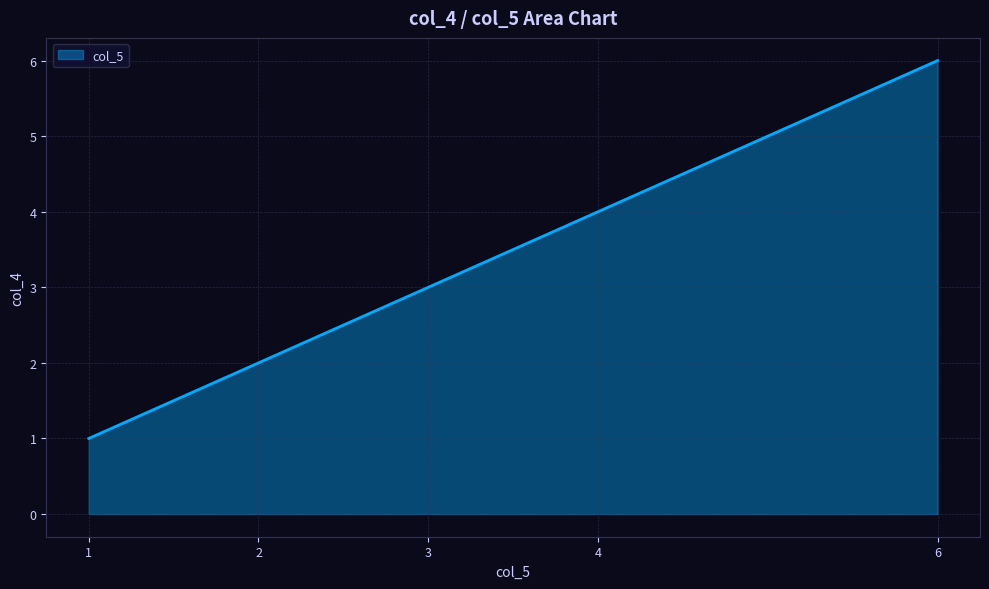

The value at 1 is 1. True or false?

True